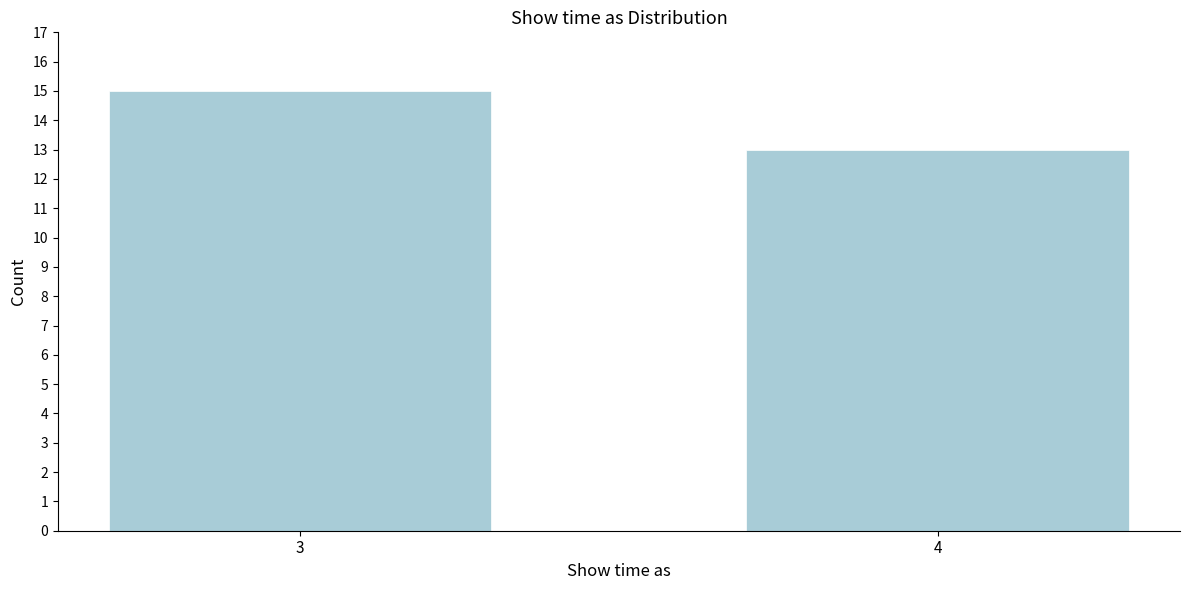

Reading left to right, transcribe all the data shown in this chart.

15	13